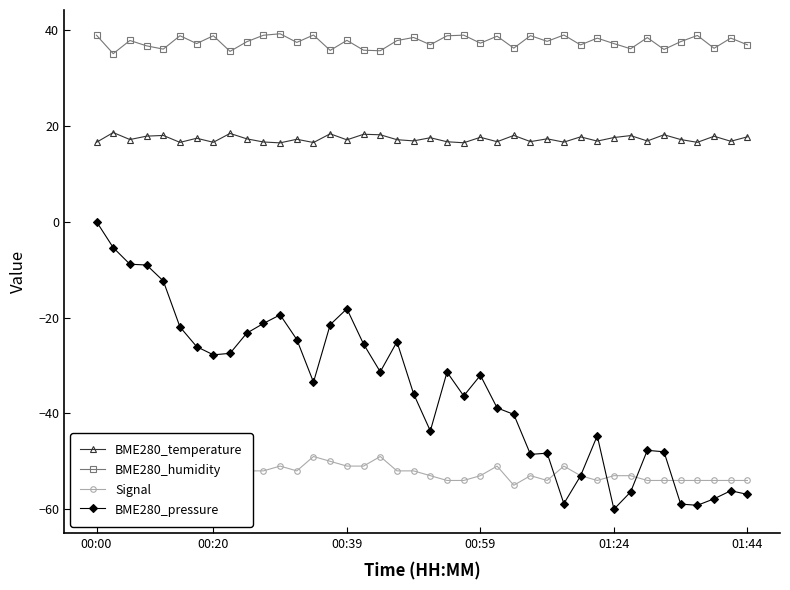

What value does the BME280_pressure series have at 37?

-57.8